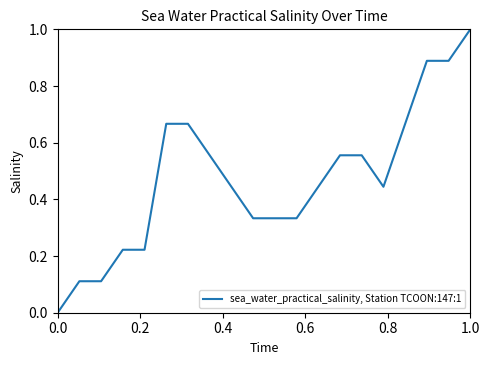

What is the sum of all values?

9.4